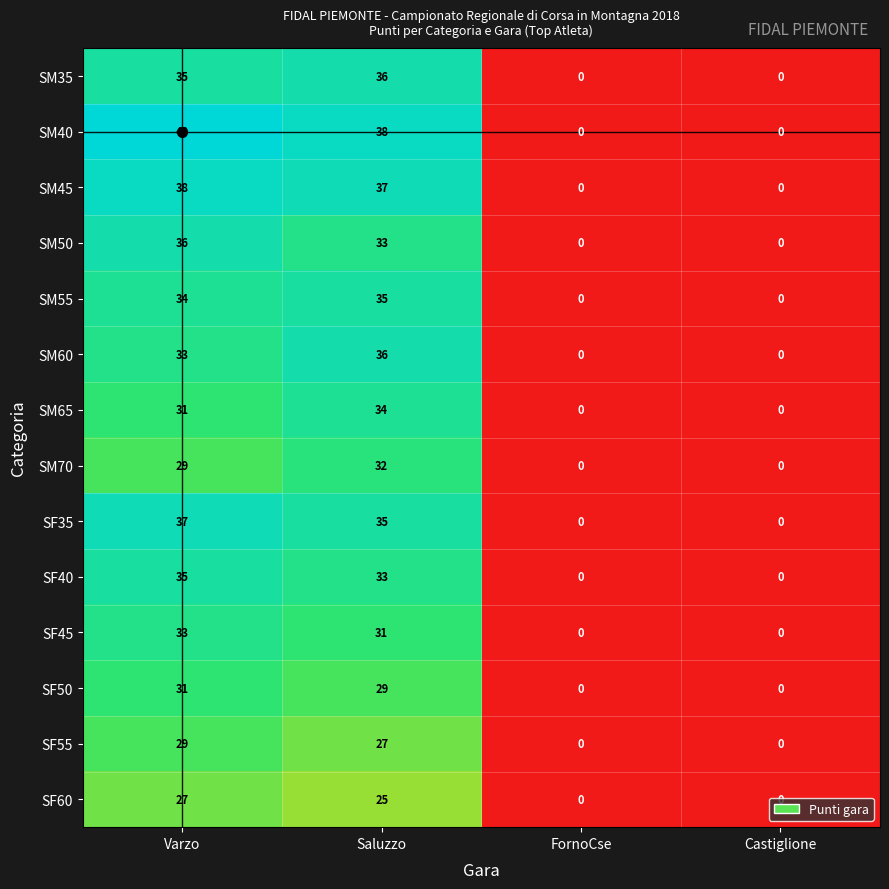

What is the greatest value displayed?

40